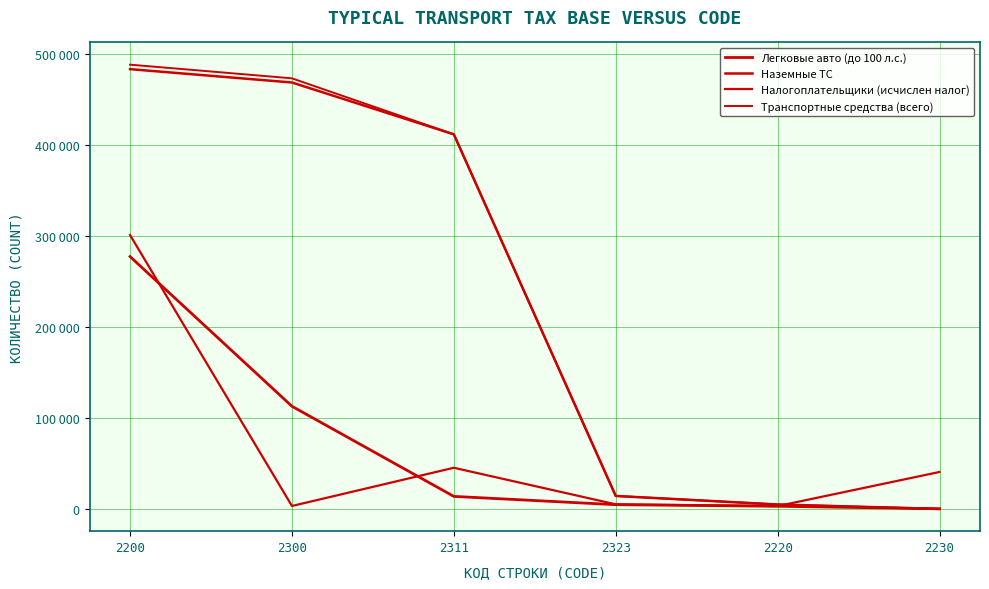

Is the value of Налогоплательщики (исчислен налог) at 2230 greater than the value of Легковые авто (до 100 л.с.) at 2220?

Yes